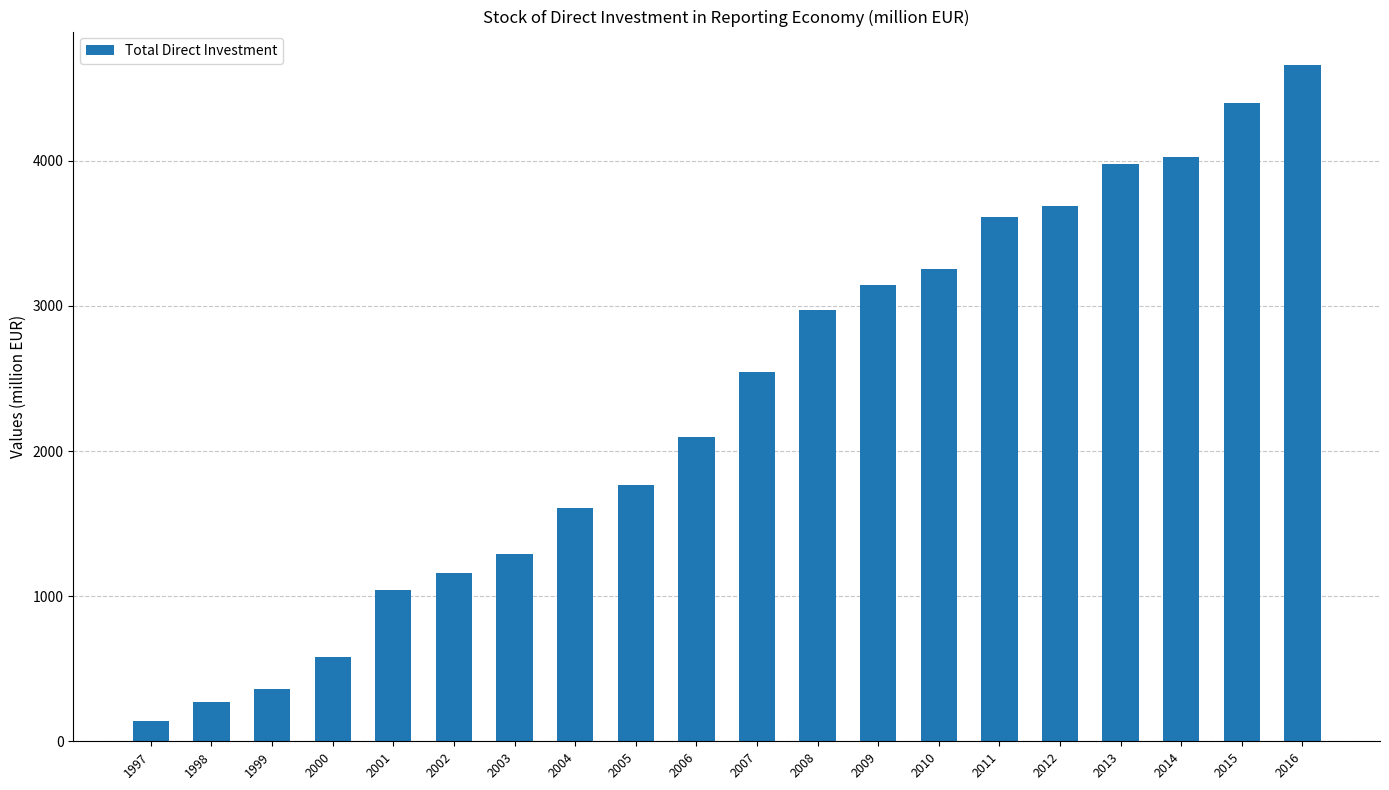

How many bars are there in total?

20